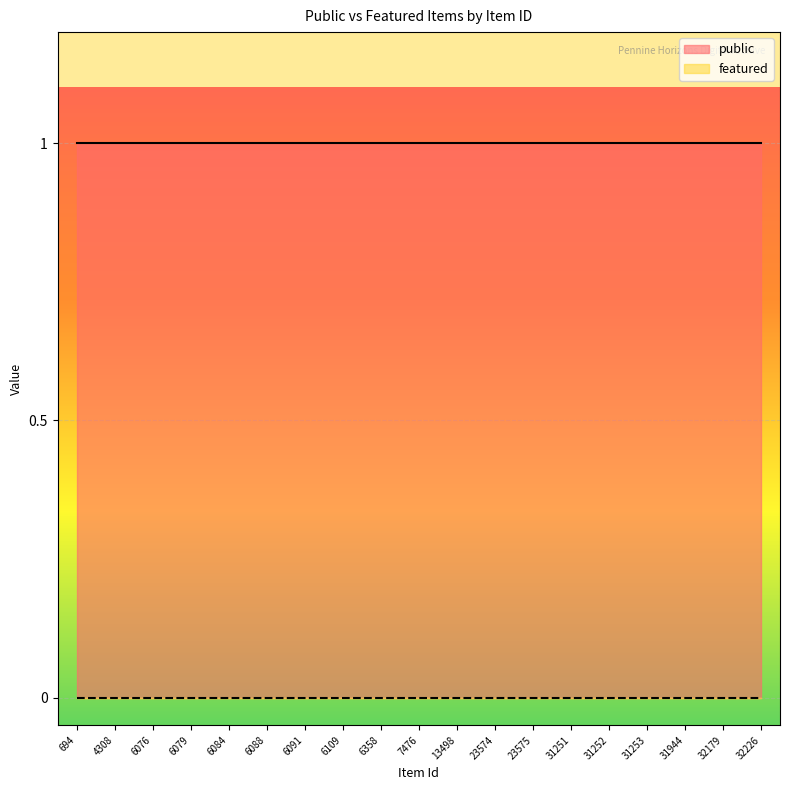

Reading right to left, what are all the values shown in this chart?

public: 1	1	1	1	1	1	1	1	1	1	1	1	1	1	1	1	1	1	1
featured: 0	0	0	0	0	0	0	0	0	0	0	0	0	0	0	0	0	0	0